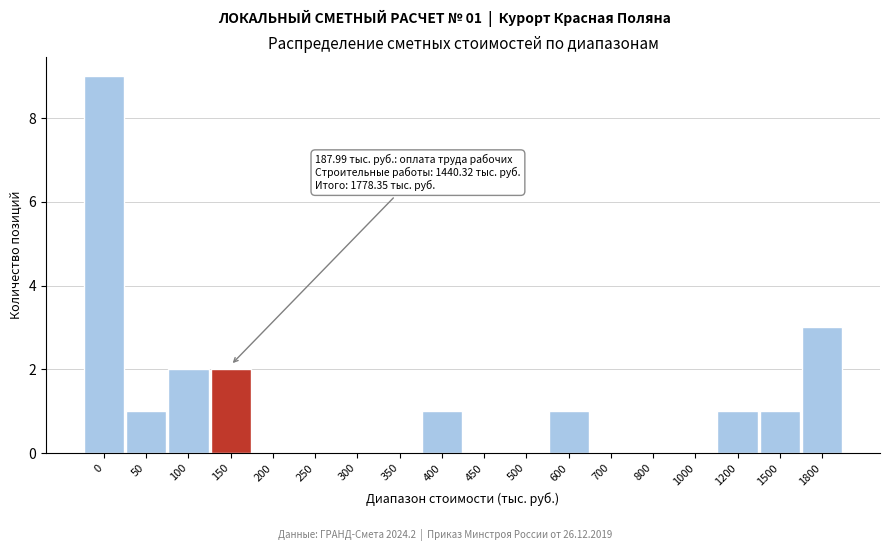

Reading left to right, extract all data points from this chart.

0=9	50=1	100=2	150=2	200=0	250=0	300=0	350=0	400=1	450=0	500=0	600=1	700=0	800=0	1000=0	1200=1	1500=1	1800=3